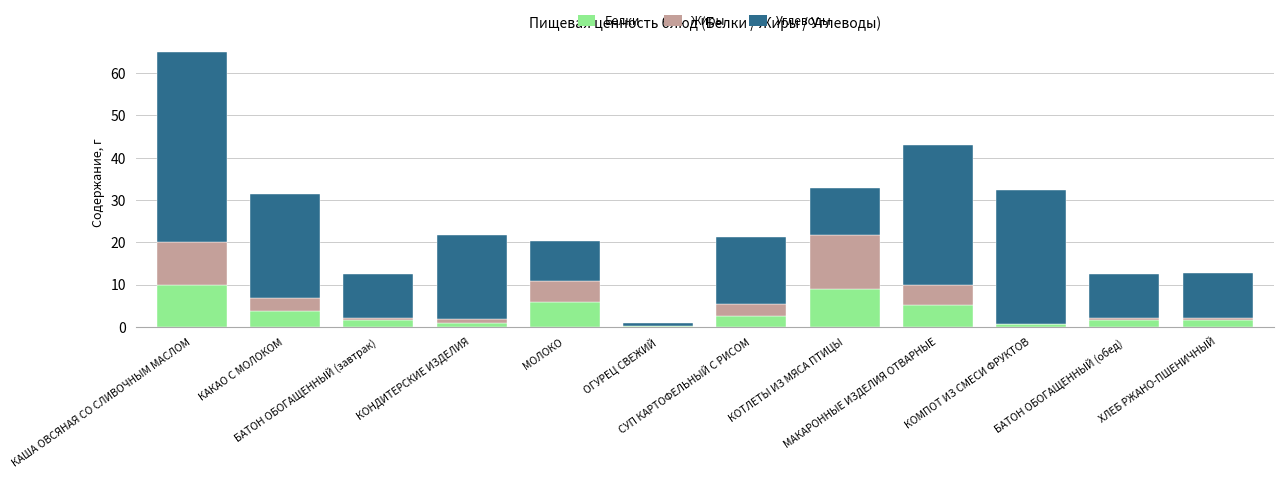

How many categories are shown in the chart?

12